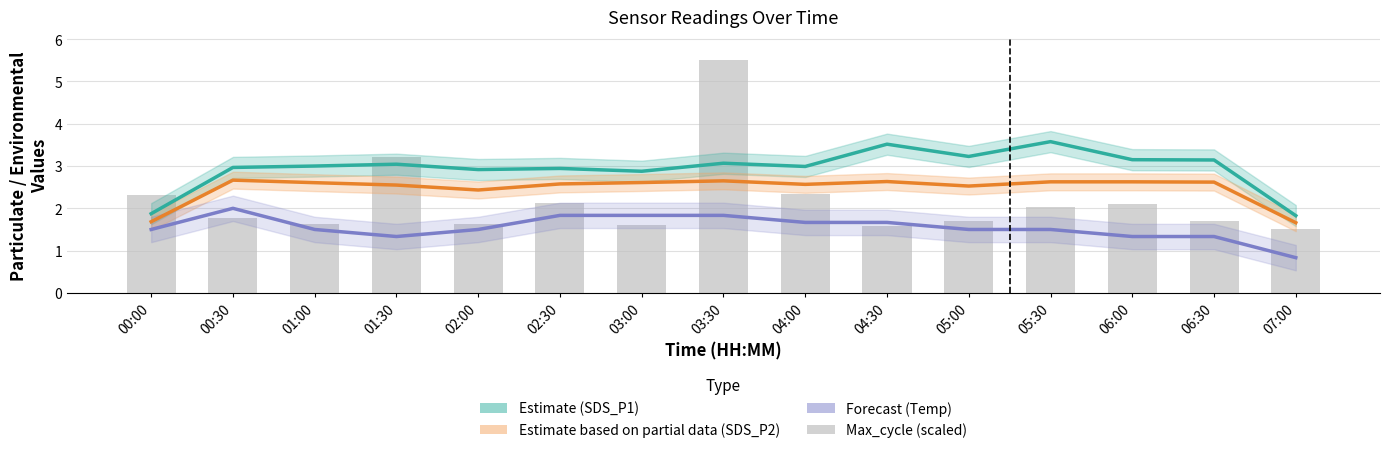

What is the average value of the Max_cycle (scaled) series?

2.2